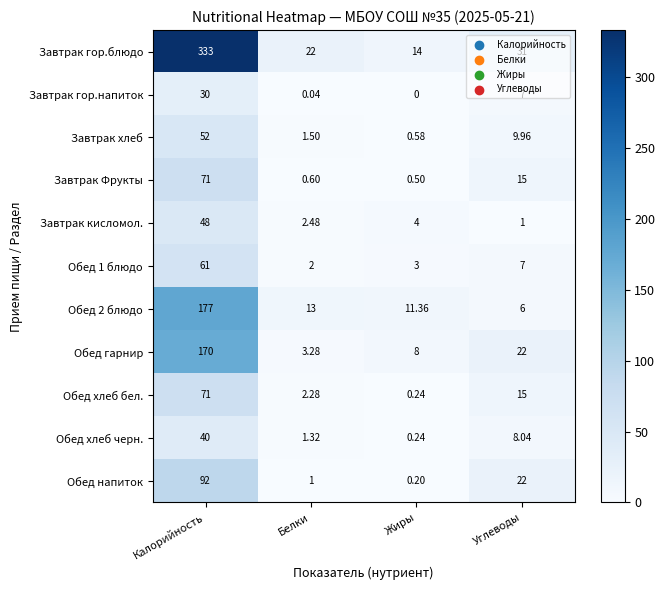

Which series has the widest spread of values?

Завтрак гор.блюдо